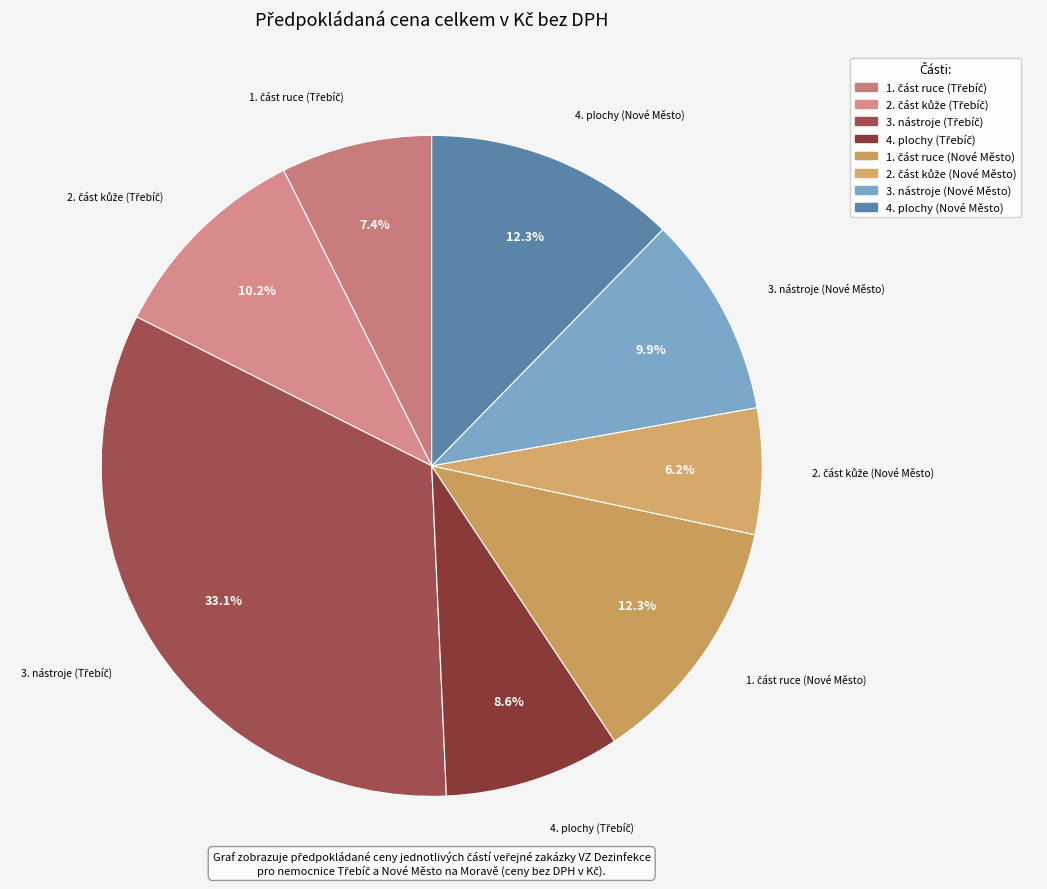

What is the largest slice in the pie chart?

3. nástroje (Třebíč)